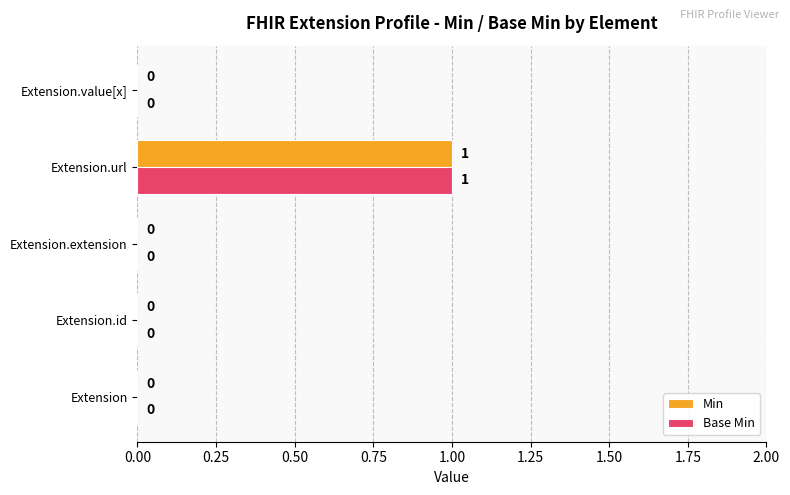

Is it true that Min equals -1 at Extension?

False